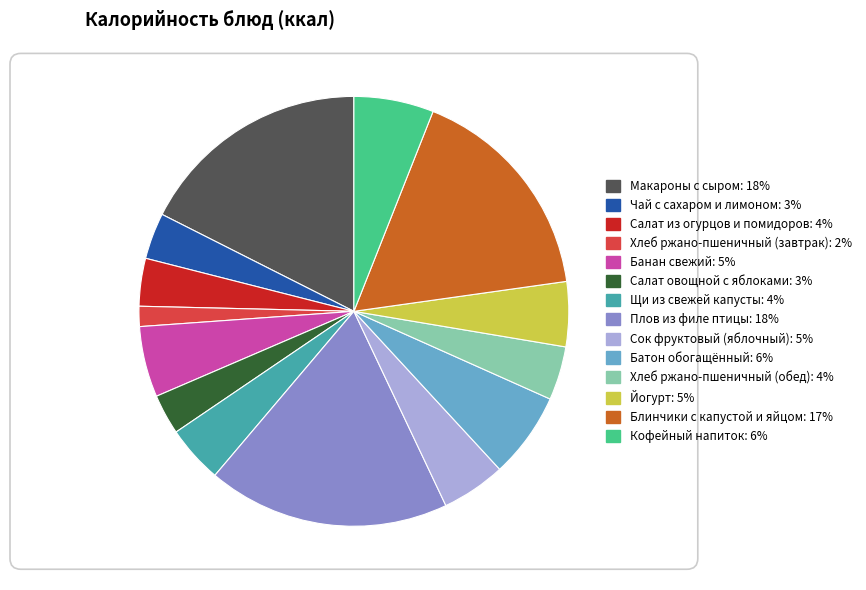

Is it true that Щи из свежей капусты is 4% of the pie?

True